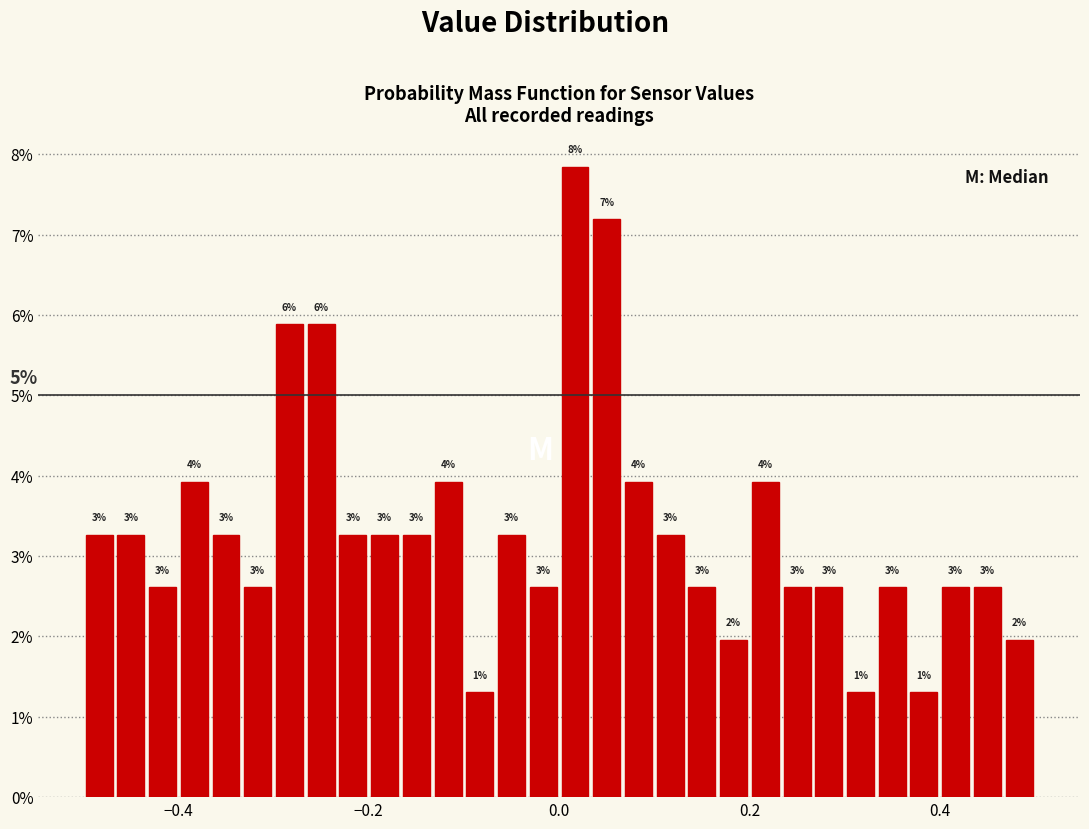

Around what value on the x-axis is the tallest bar? Give the approximate position of its centre, as read against the axis.

0.02